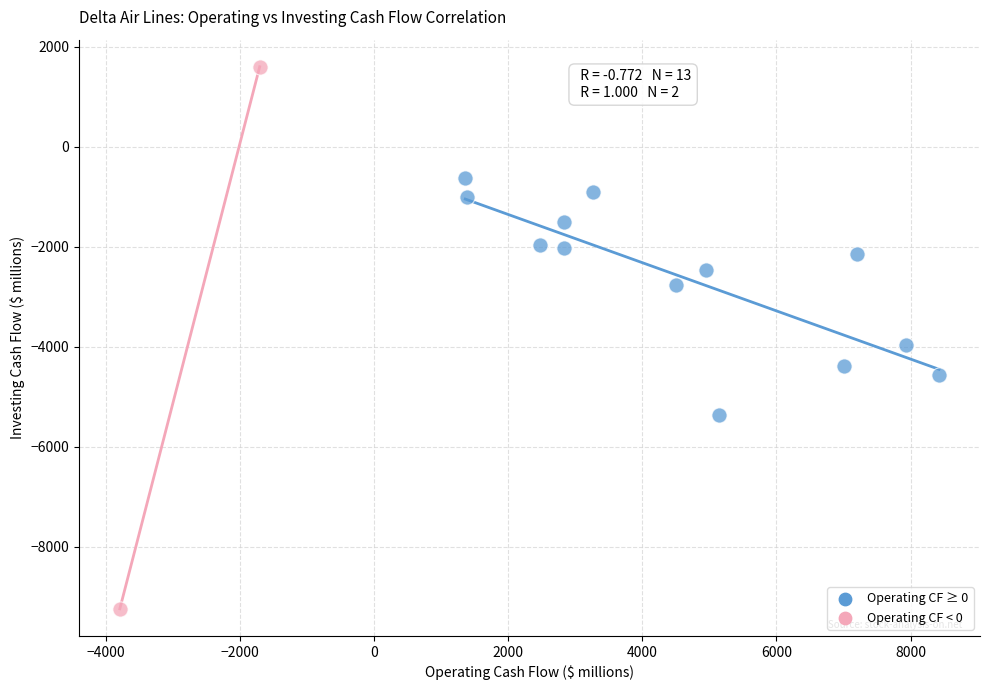

Which series reaches the maximum Y coordinate?

Operating CF < 0